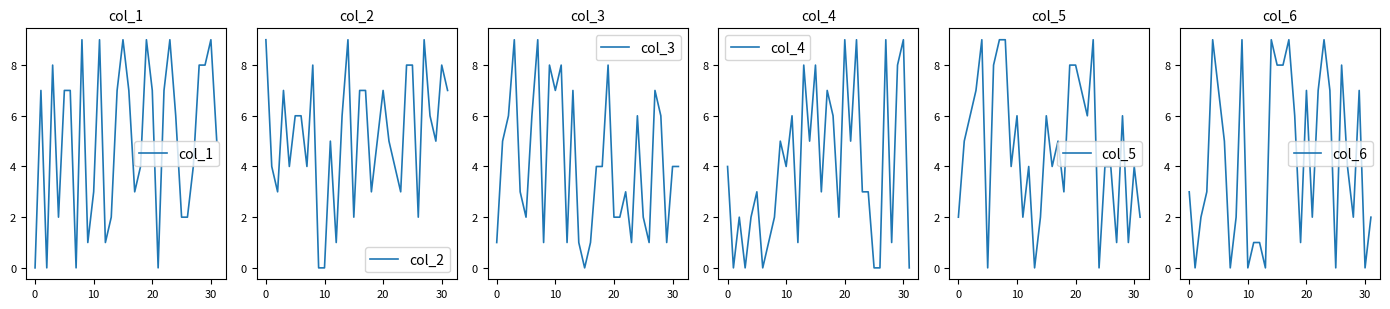

What is the spread (max minus min) of values at 23?

8